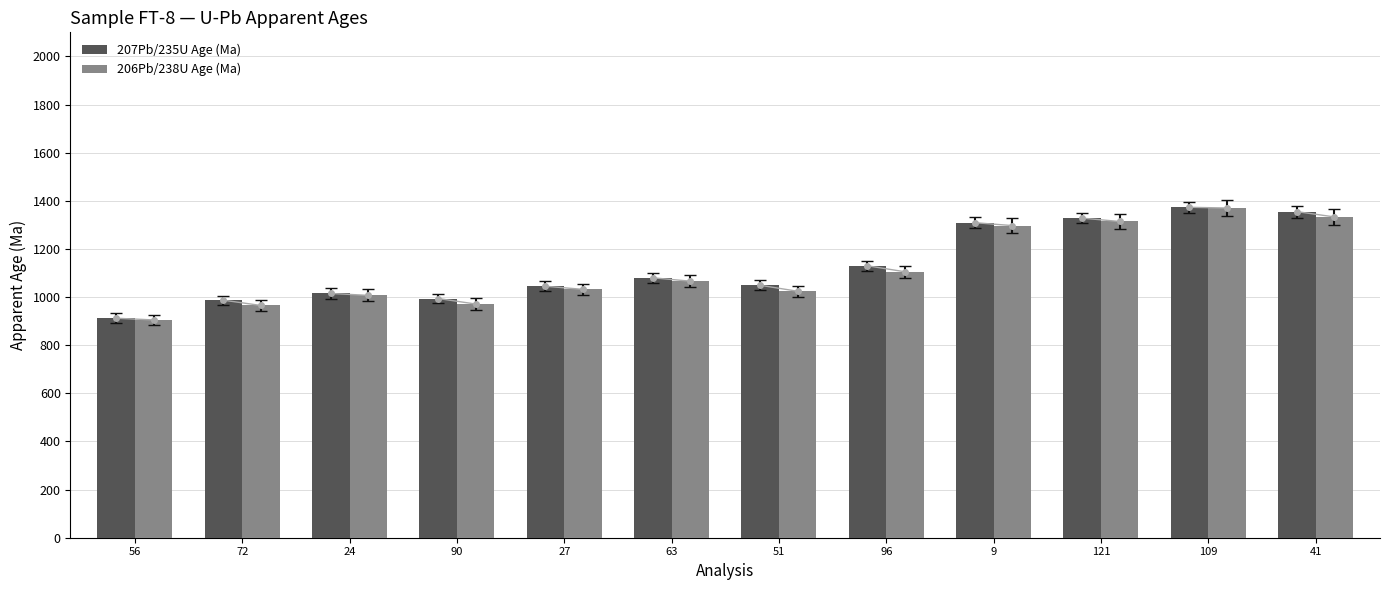

The 206Pb/238U Age (Ma) series shows 905 at 56. True or false?

True